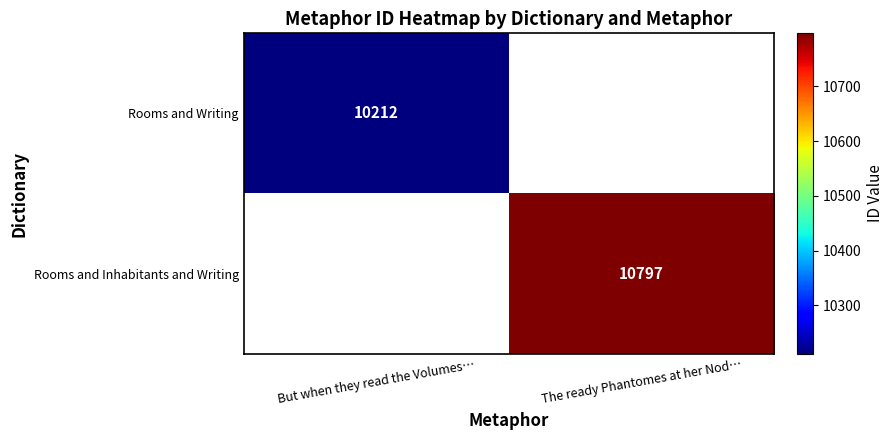

The Rooms and Inhabitants and Writing series shows 6773 at The ready Phantomes at her Nod…. True or false?

False